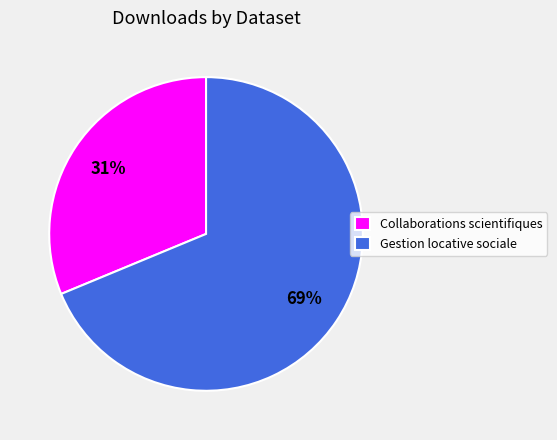

What percentage is the Gestion locative sociale slice, to the nearest percent?

69%